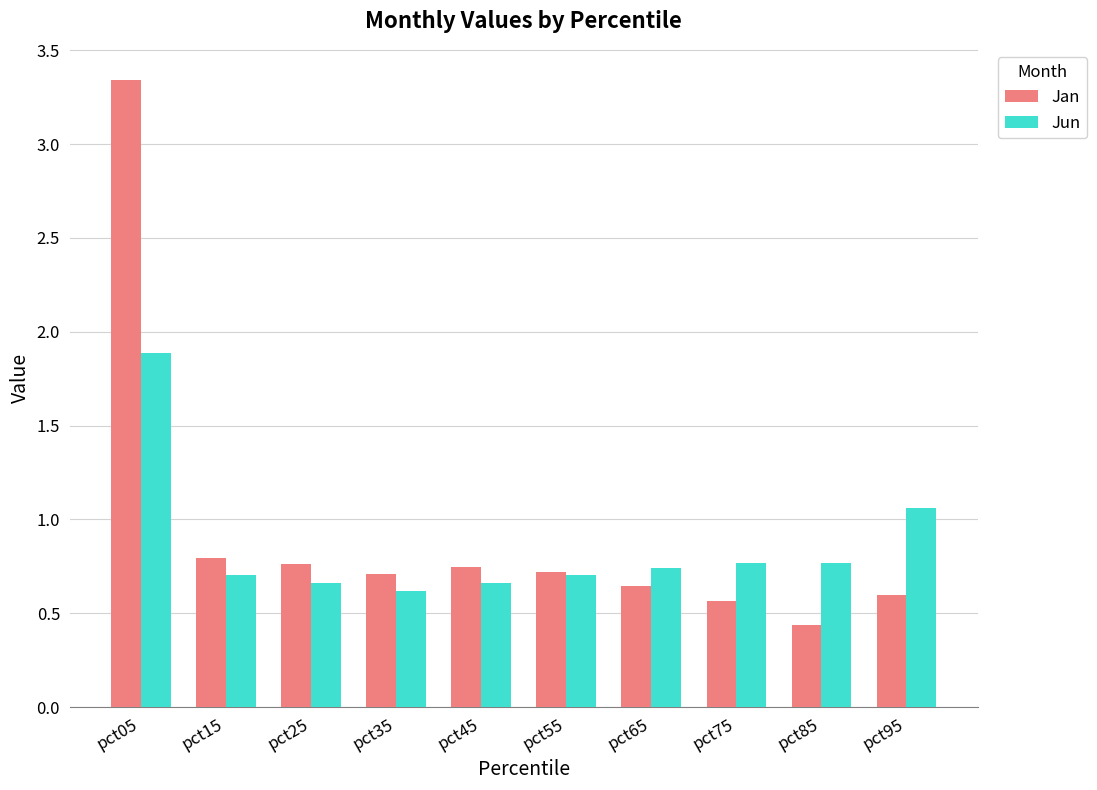

Which series has the largest total across all categories?

Jan